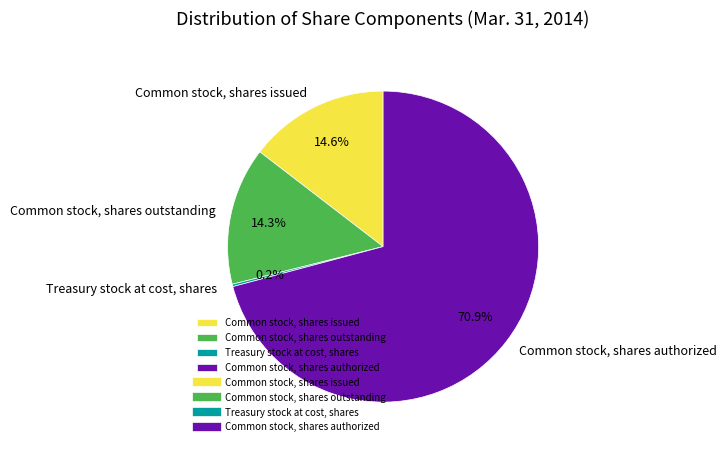

To the nearest percent, what is the difference between the largest and smallest slice percentages?

71%